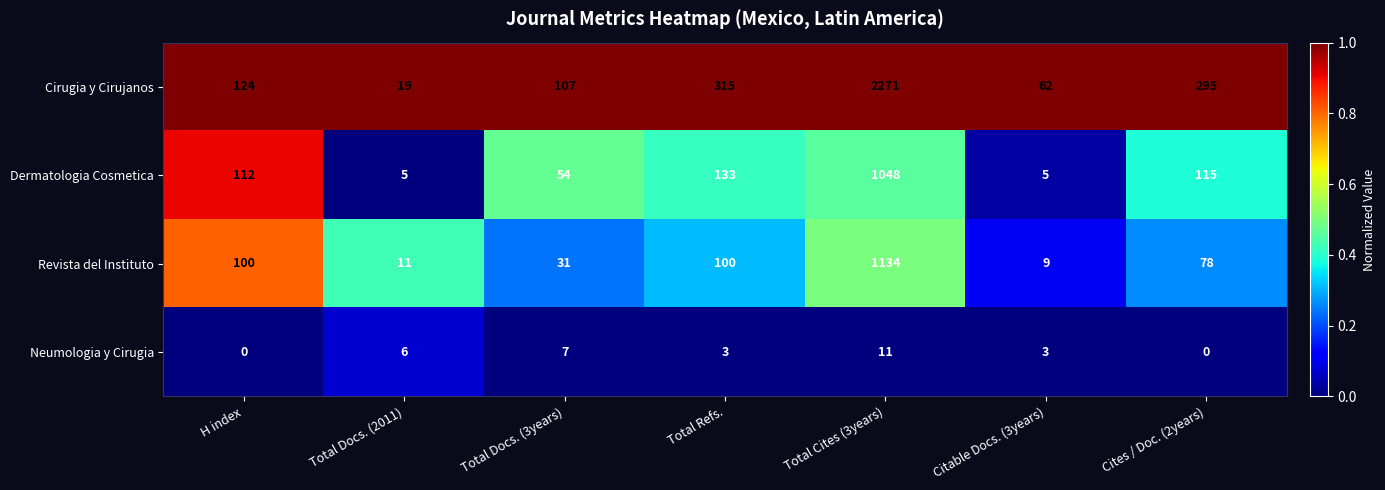

Which label corresponds to the largest value in the chart?

Total Cites (3years)